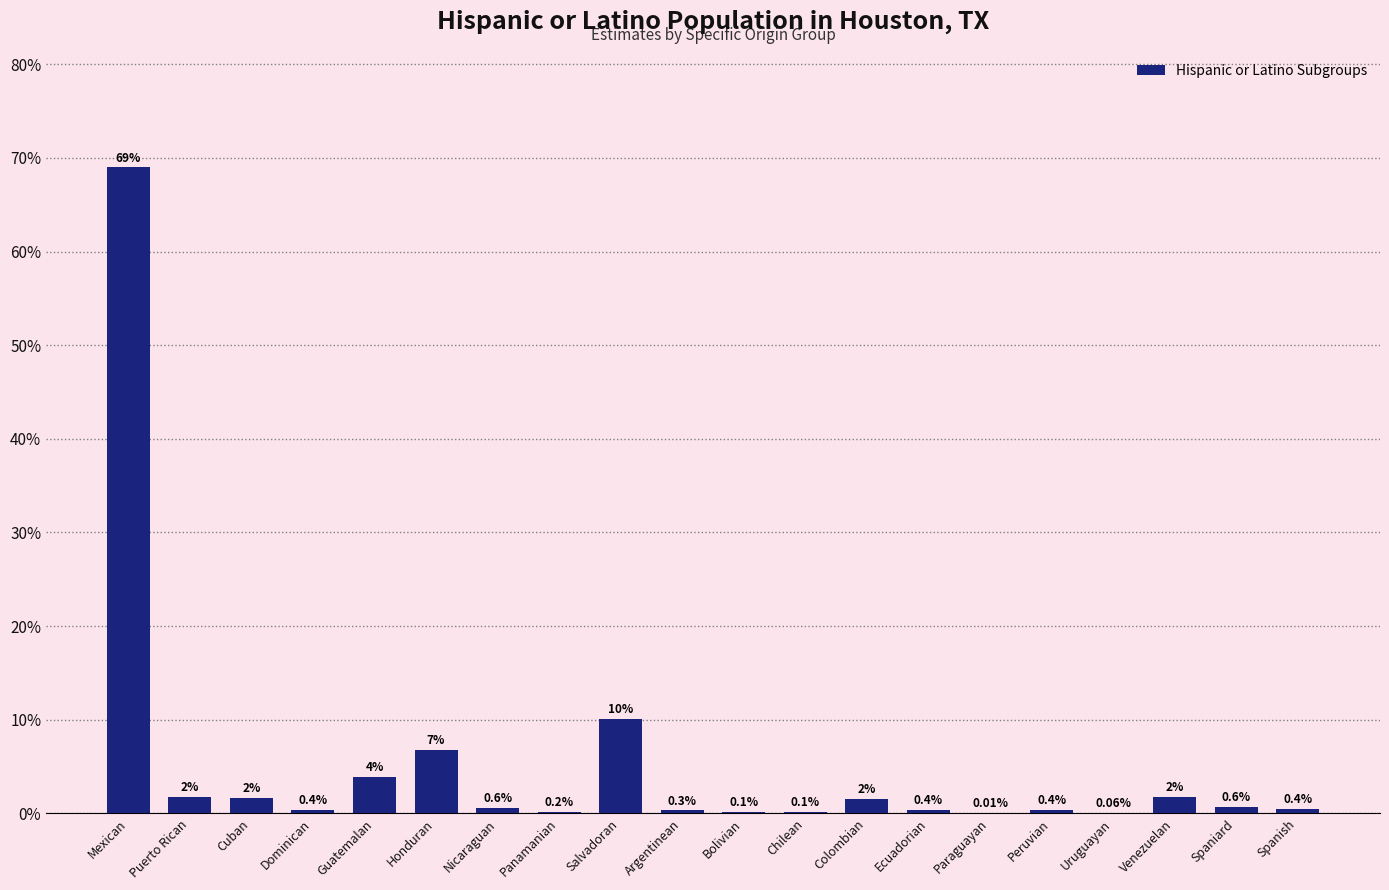

At which label is the value closest to 34?

Salvadoran